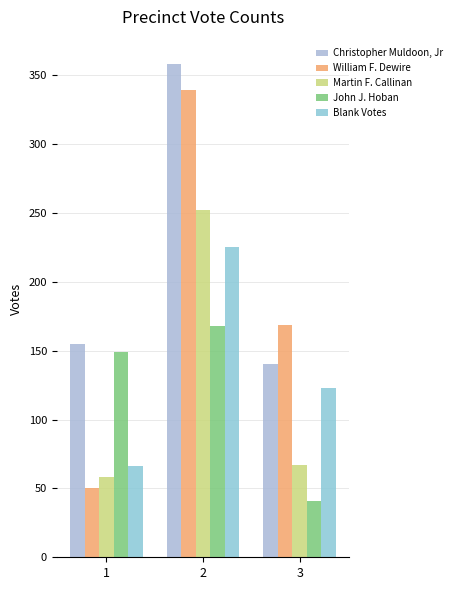

Where is John J. Hoban nearest to the value 104?

1